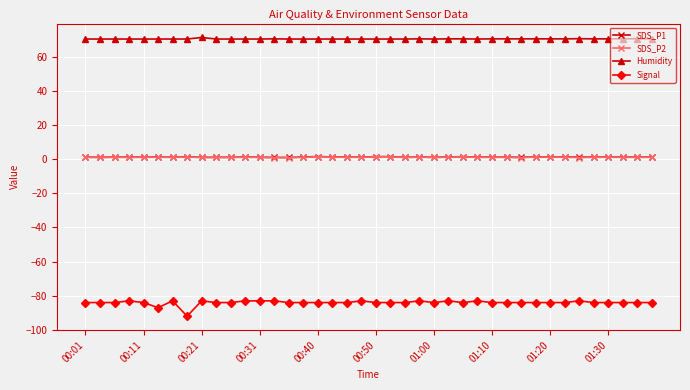

True or false: SDS_P2 has more than 0 points higher than both neighbors.

True